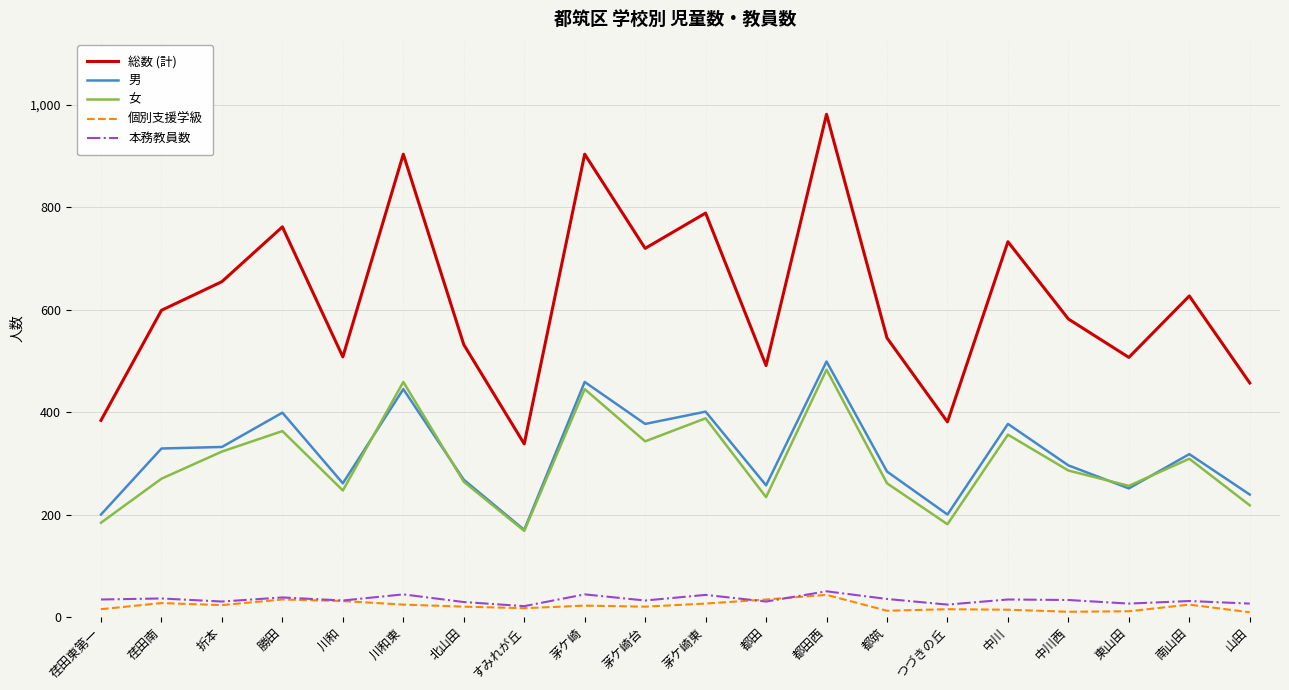

What is the average value of the 総数 (計) series?

620